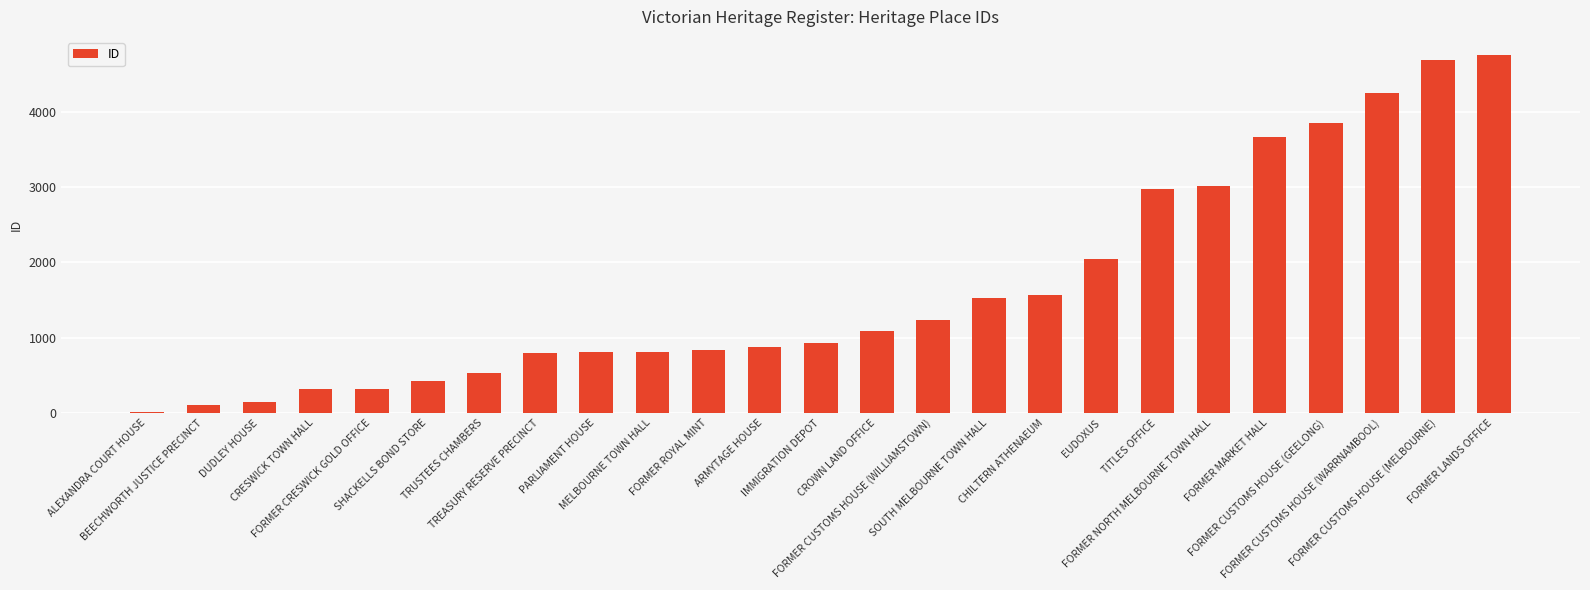

Read the value at DUDLEY HOUSE.

146